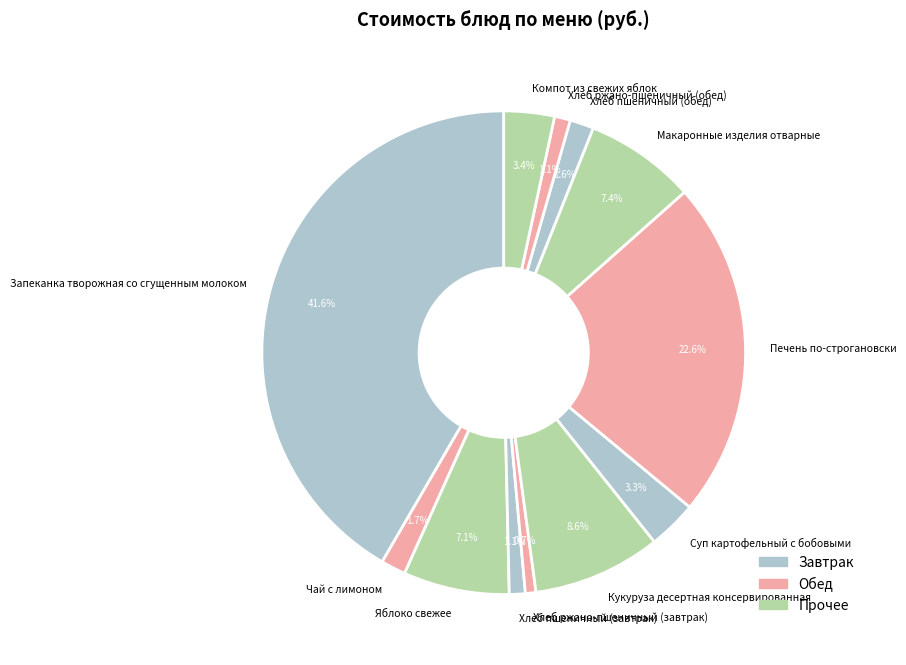

Is there a majority slice in this chart?

No